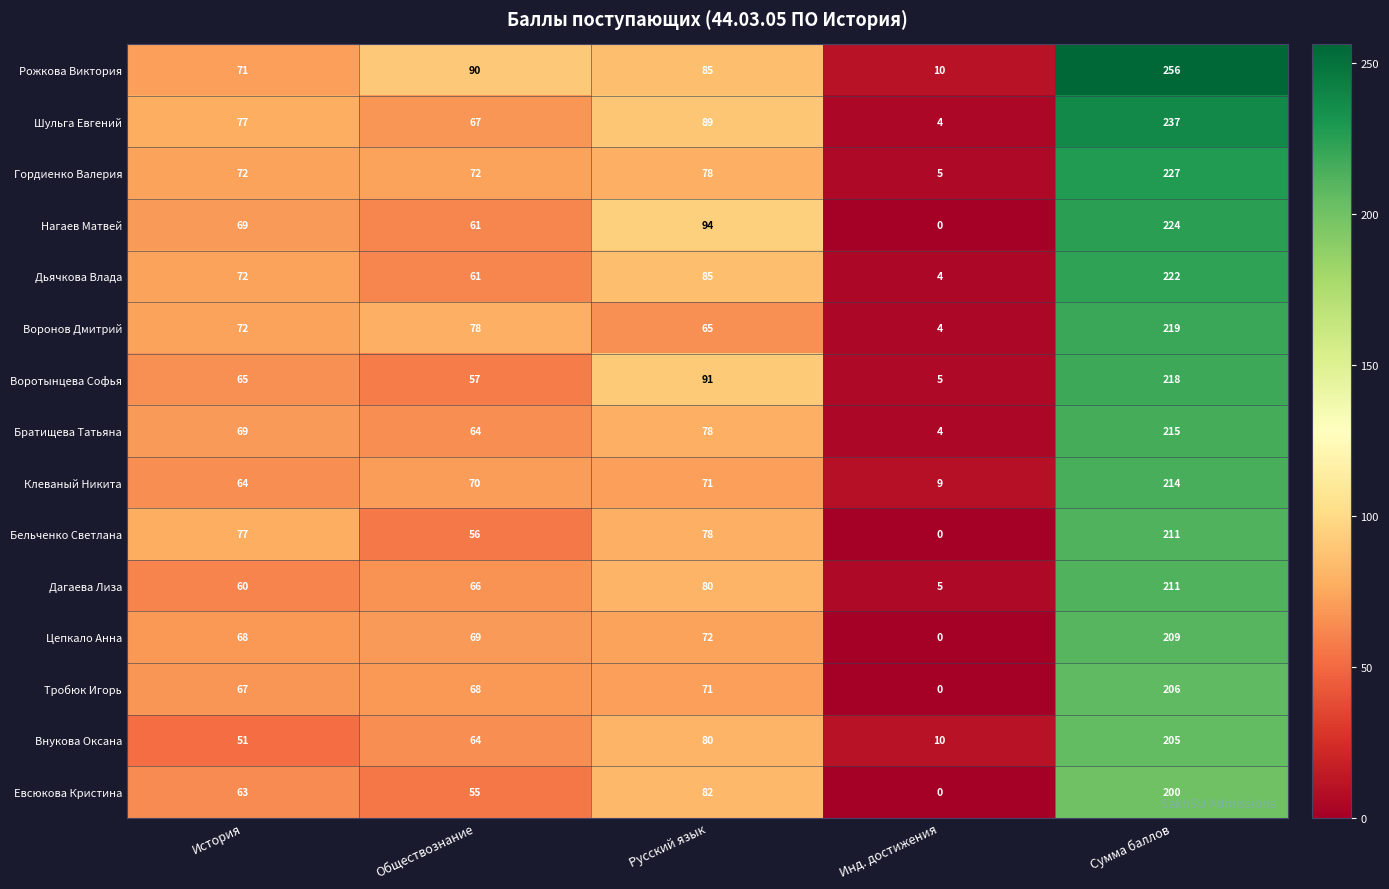

What is the difference between the maximum and second lowest values in the Шульга Евгений series?

170